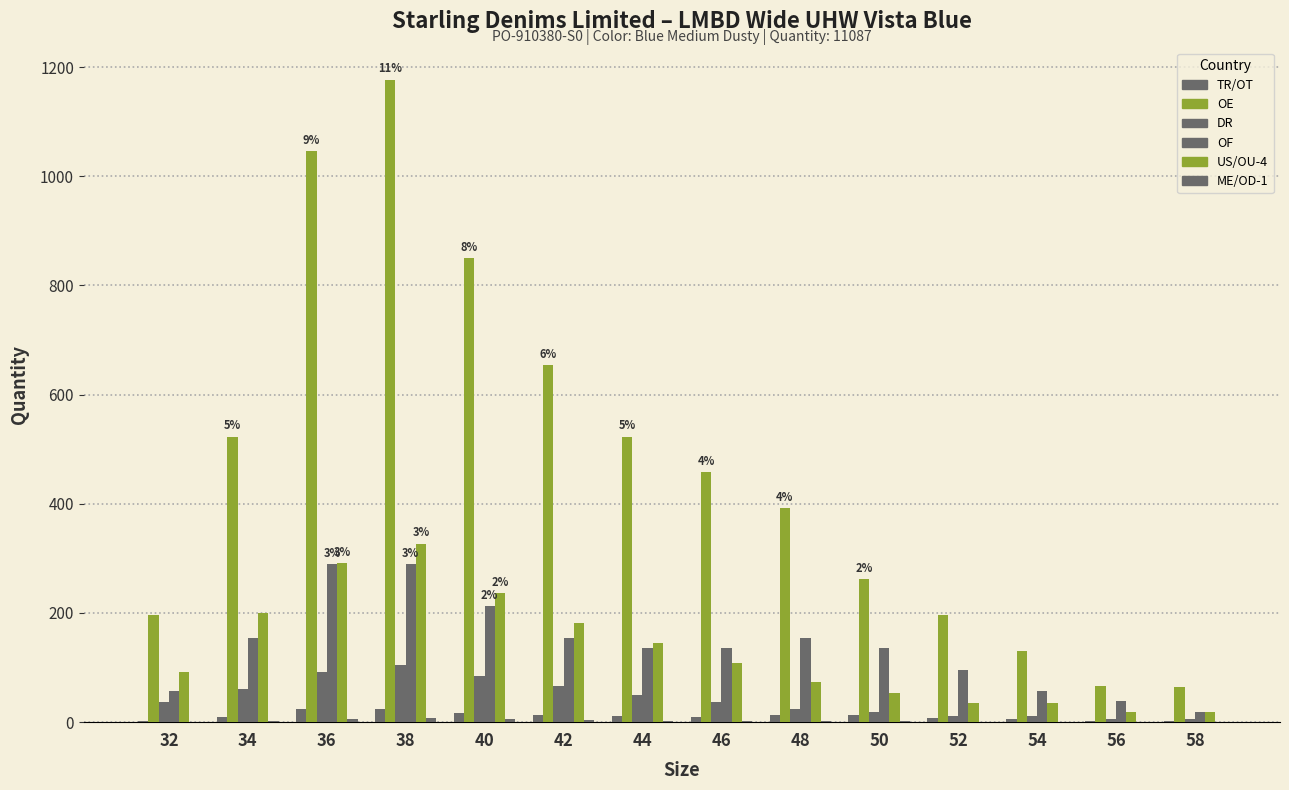

Reading left to right, extract all data points from this chart.

TR/OT: 32=3	34=9	36=24	38=25	40=17	42=13	44=11	46=9	48=14	50=14	52=8	54=5	56=3	58=2
OE: 32=196	34=523	36=1046	38=1177	40=850	42=654	44=523	46=458	48=392	50=262	52=196	54=131	56=66	58=65
DR: 32=37	34=61	36=91	38=104	40=85	42=67	44=49	46=37	48=24	50=18	52=12	54=12	56=6	58=6
OF: 32=58	34=154	36=289	38=289	40=212	42=154	44=135	46=135	48=154	50=135	52=96	54=58	56=38	58=19
US/OU-4: 32=91	34=200	36=291	38=327	40=236	42=182	44=145	46=109	48=73	50=54	52=36	54=36	56=18	58=18
ME/OD-1: 32=1	34=3	36=6	38=7	40=6	42=4	44=3	46=3	48=2	50=2	52=1	54=1	56=1	58=0